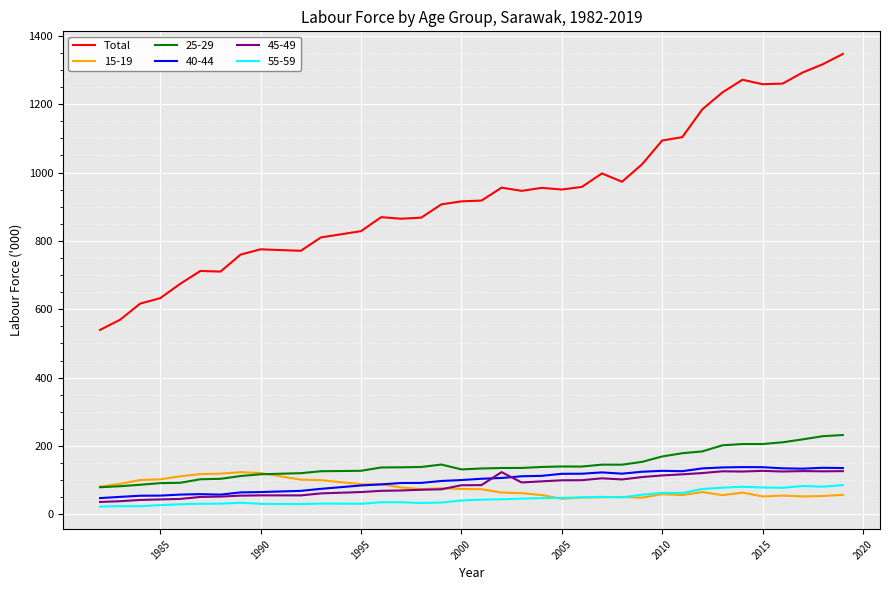

Which series has the largest range (max minus min)?

Total